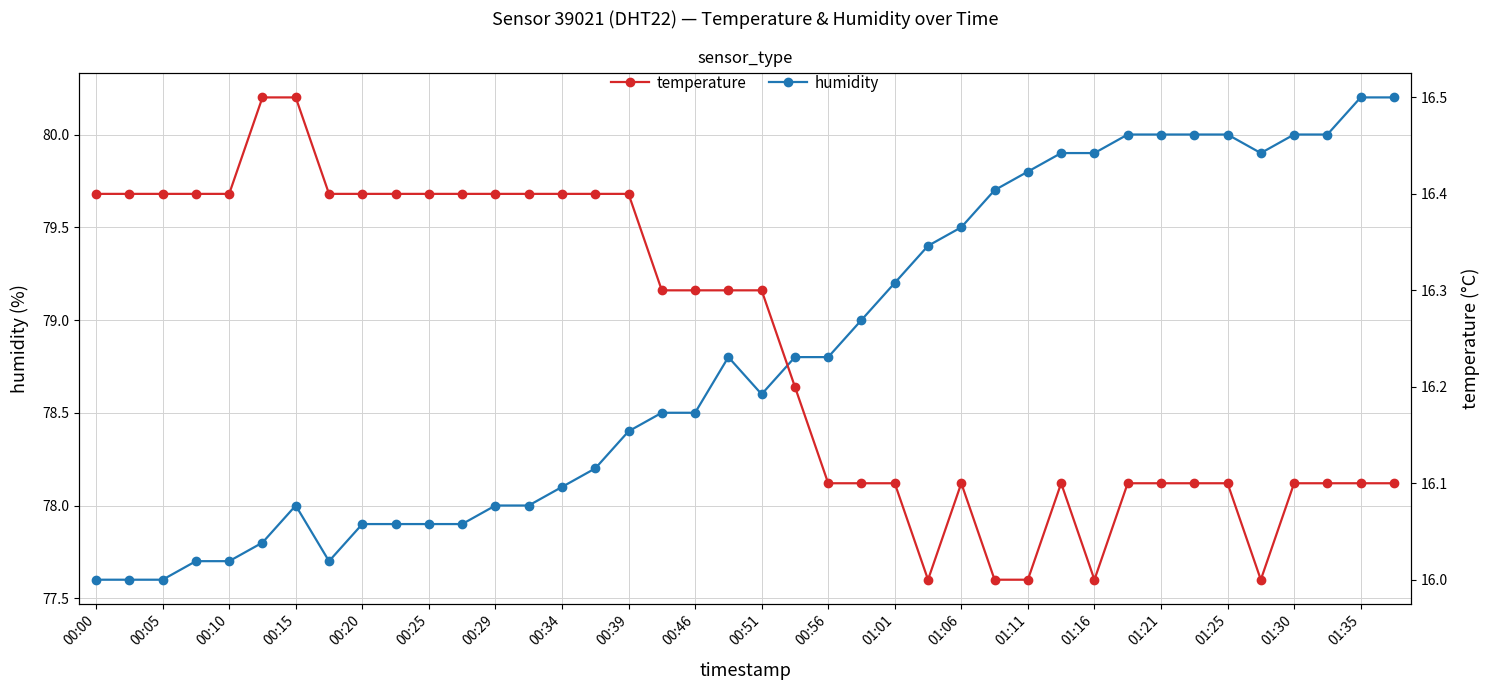

True or false: humidity has a value of 136.2 at 01:01.

False